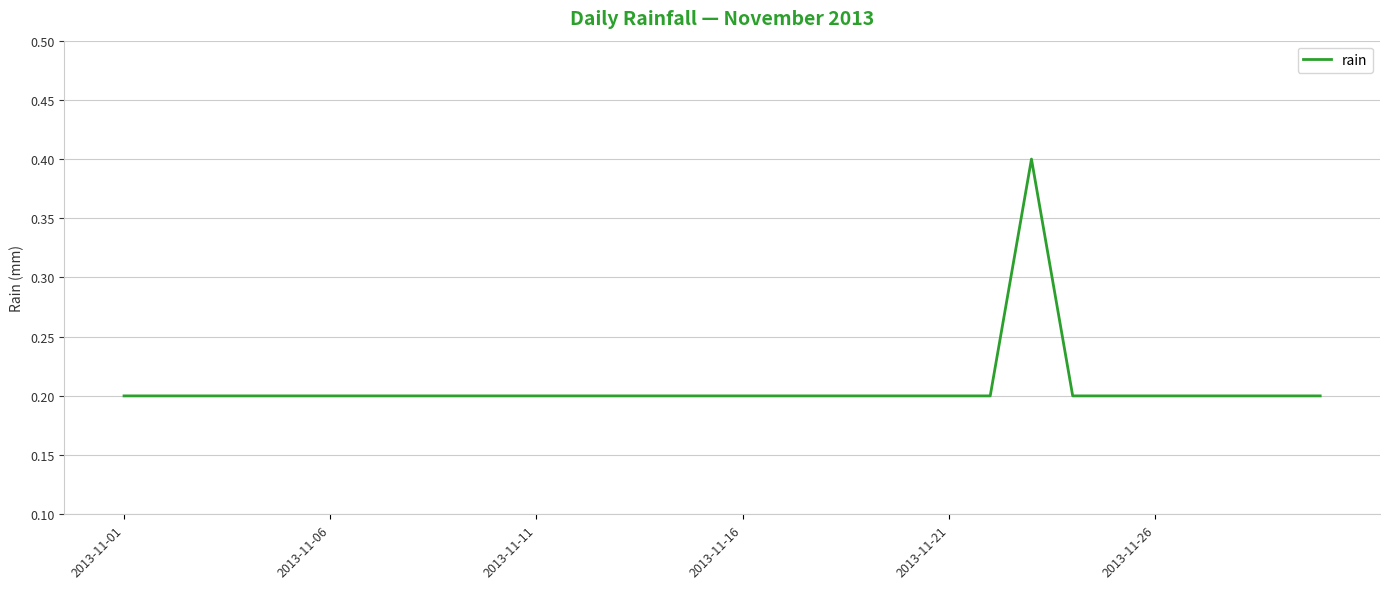

What is the greatest value displayed?

0.4